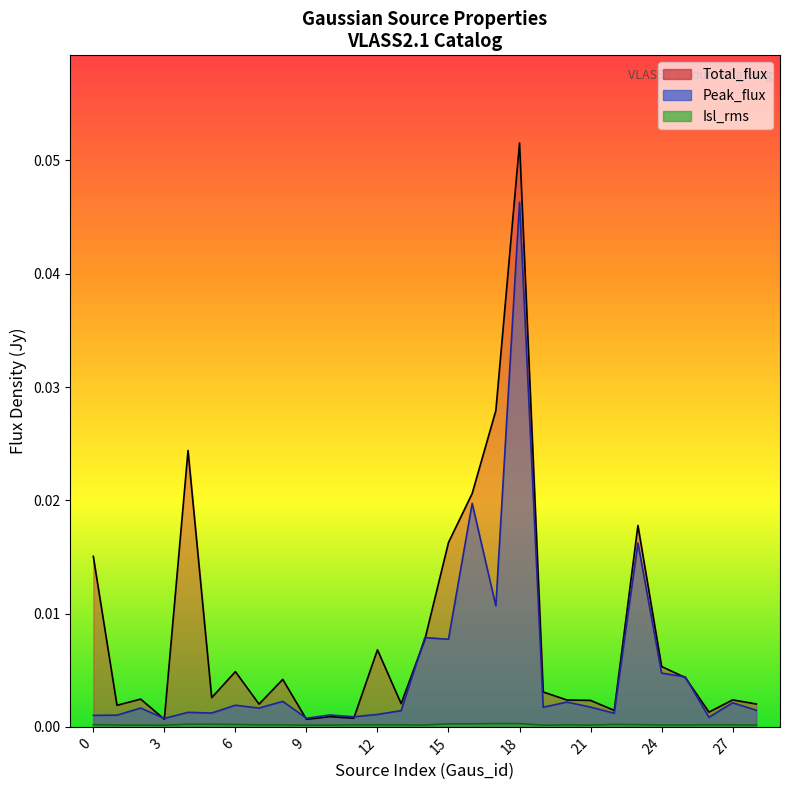

Which category has the highest value across all series?

18